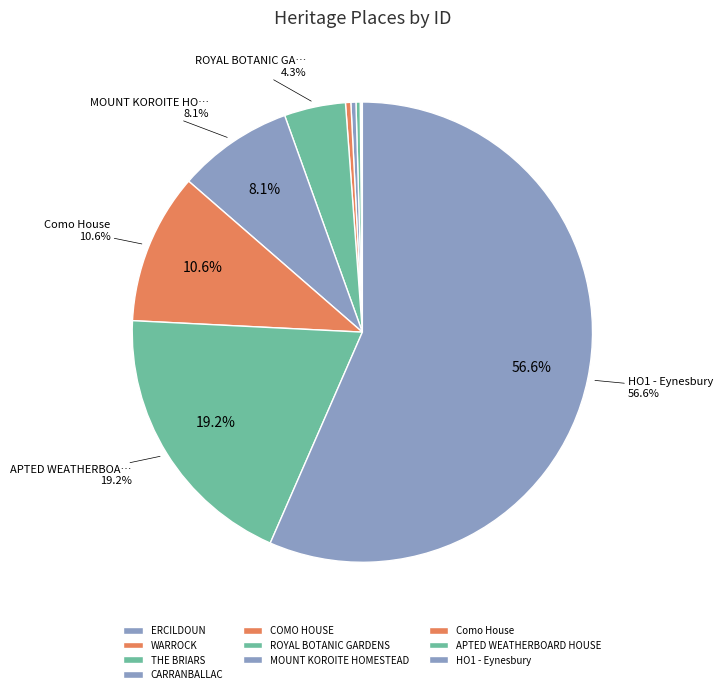

Rank the categories by value from highest to lowest.

HO1 - Eynesbury, APTED WEATHERBOARD HOUSE, Como House, MOUNT KOROITE HOMESTEAD, ROYAL BOTANIC GARDENS, COMO HOUSE, CARRANBALLAC, THE BRIARS, WARROCK, ERCILDOUN